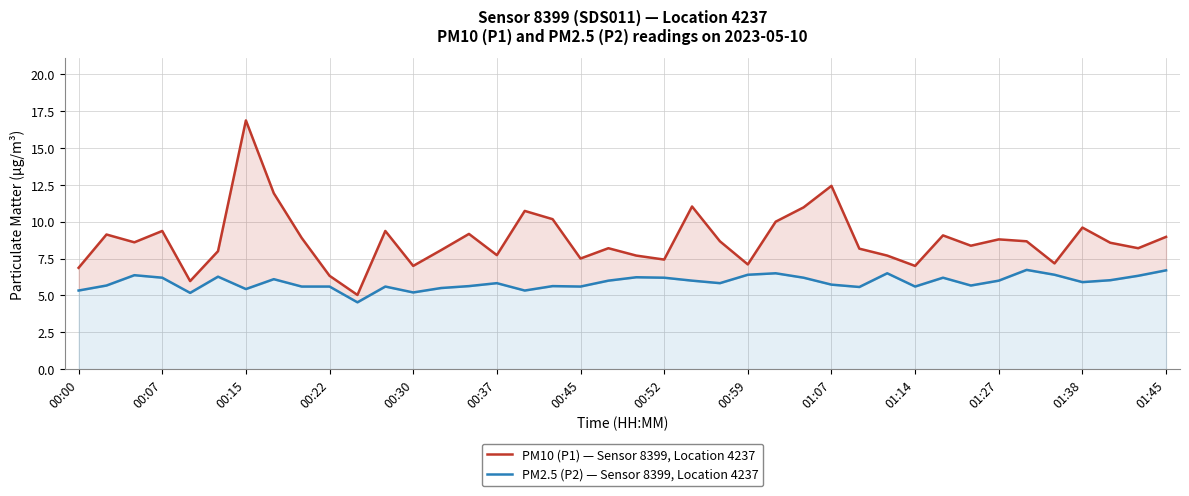

Does the chart have visible grid lines?

Yes